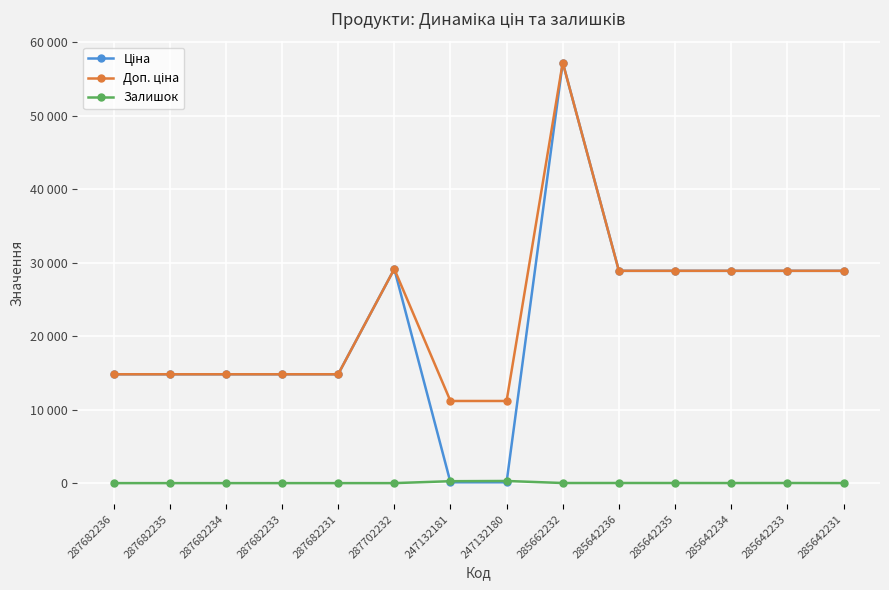

What is the value of the Ціна point at the 3rd from the left?

14817.6